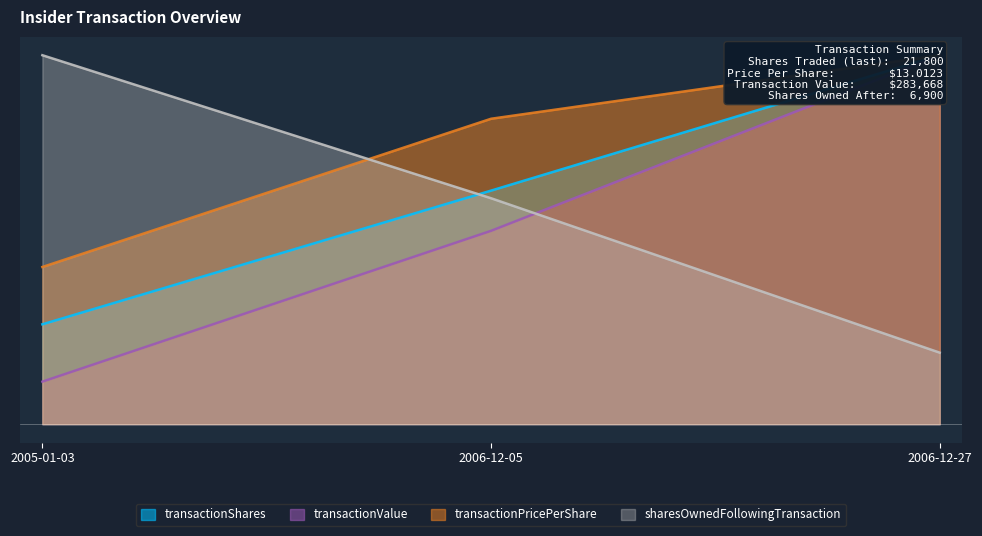

What are all the series names shown in the legend?

transactionShares, transactionPricePerShare, transactionValue, sharesOwnedFollowingTransaction